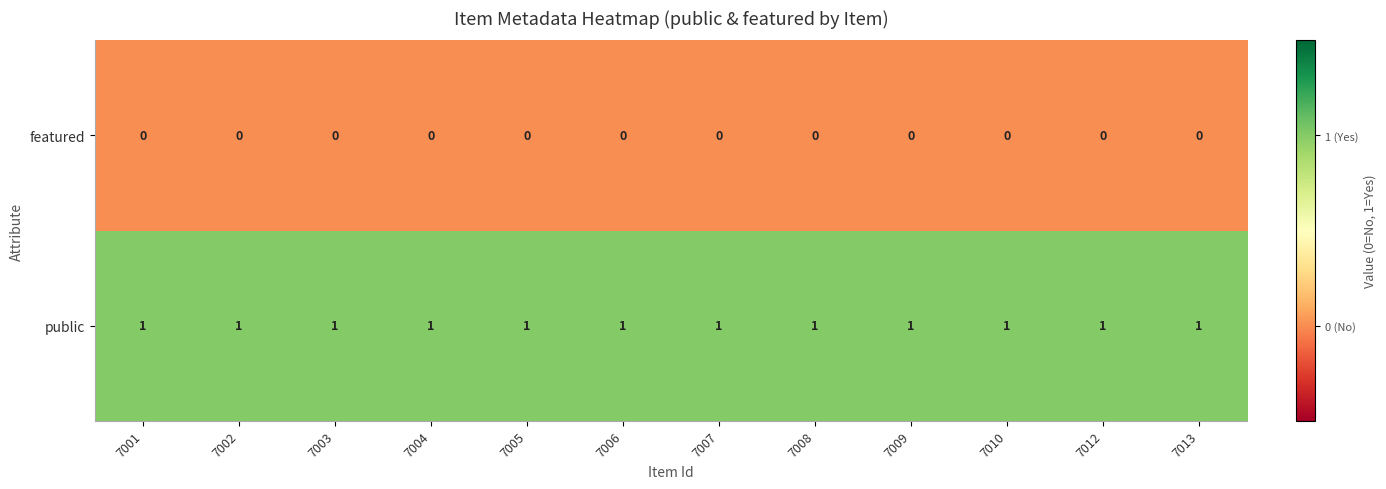

What is the total value across all series at 7012?

1